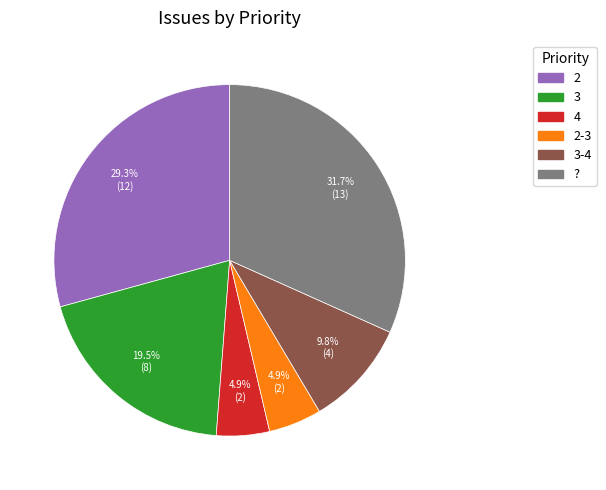

Is there any slice that represents more than half of the pie?

No